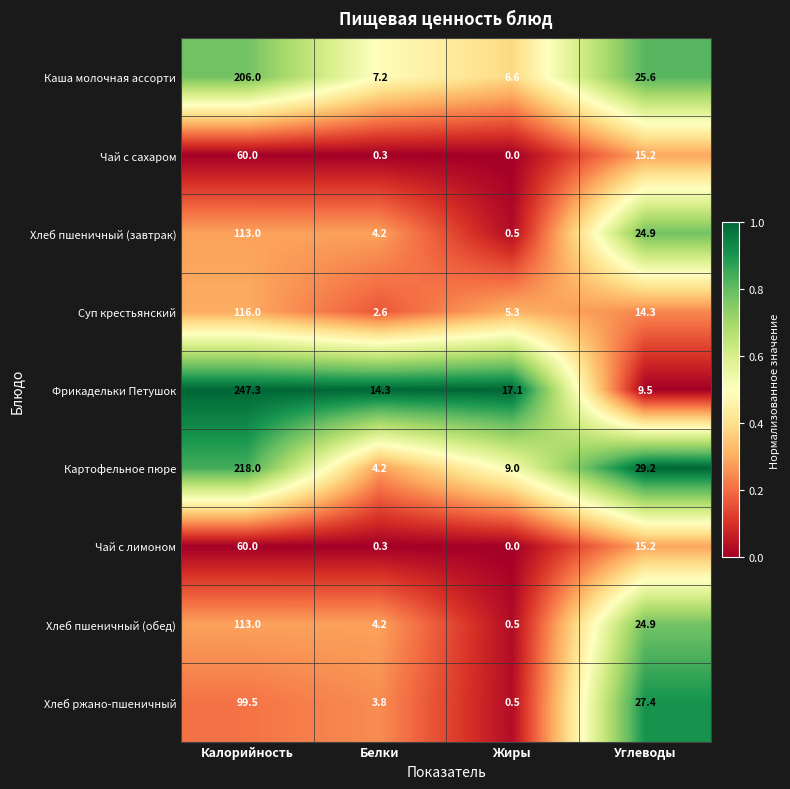

What is the total value across all series at Калорийность?

1232.8